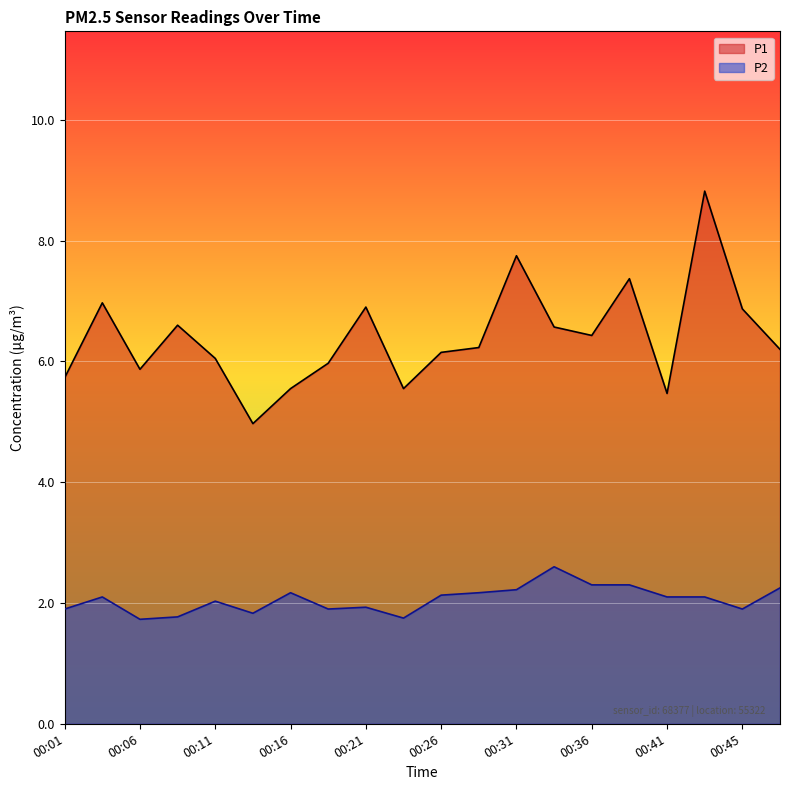

How many interior local peaks does the P1 series have?

6